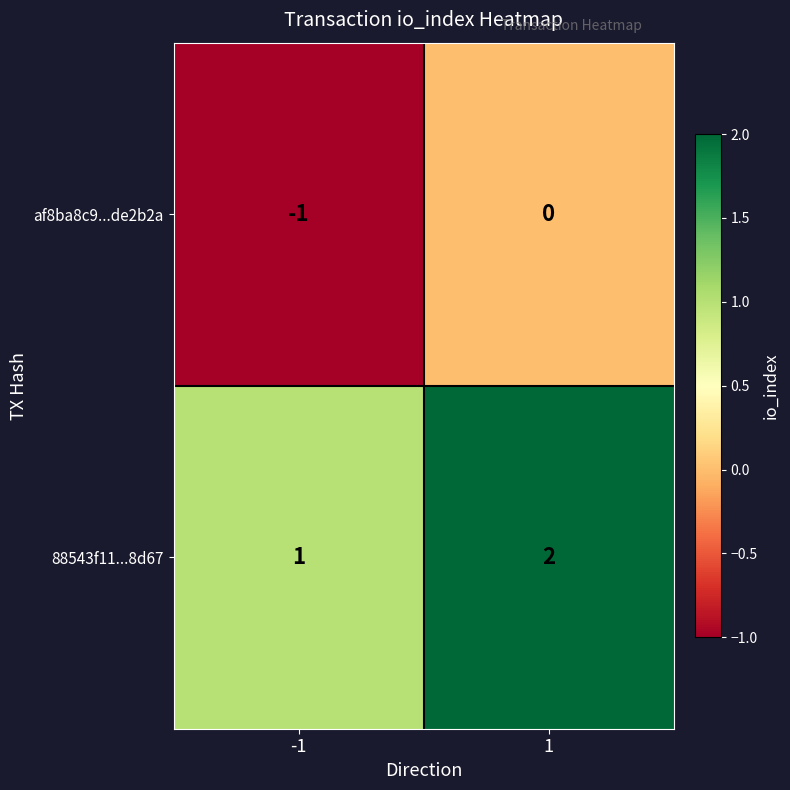

How many series are shown in this chart?

2